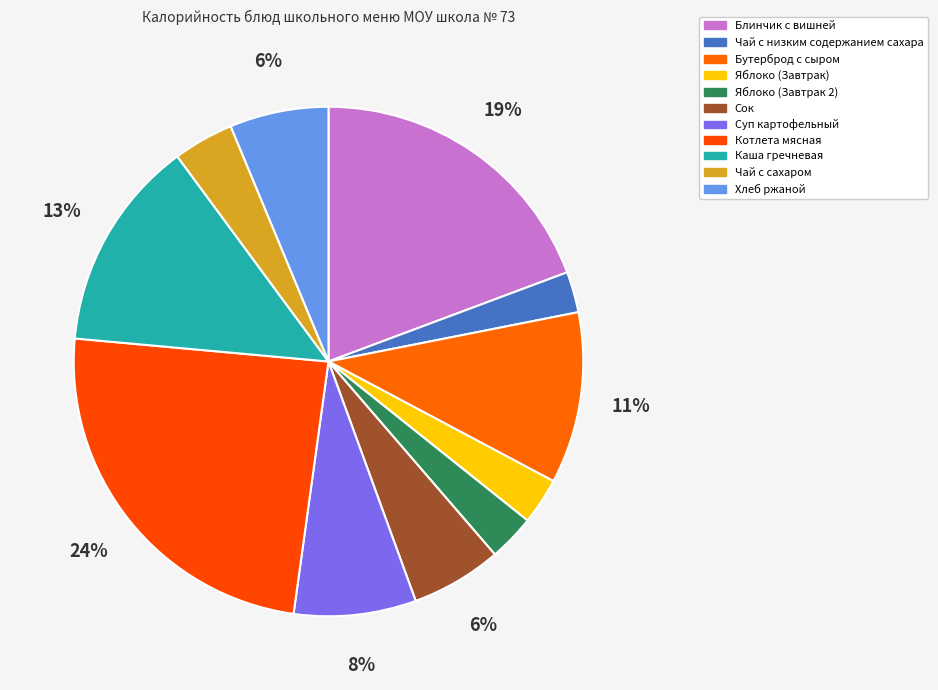

Which slice is the largest?

Котлета мясная